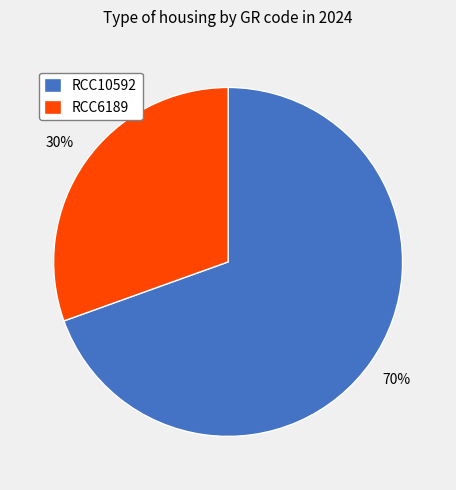

Between RCC10592 and RCC6189, which is larger?

RCC10592